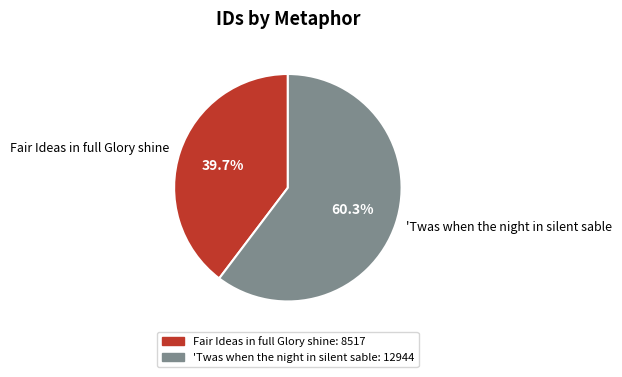

Approximately how many times larger is the value at 'Twas when the night in silent sable compared to Fair Ideas in full Glory shine?

1.5